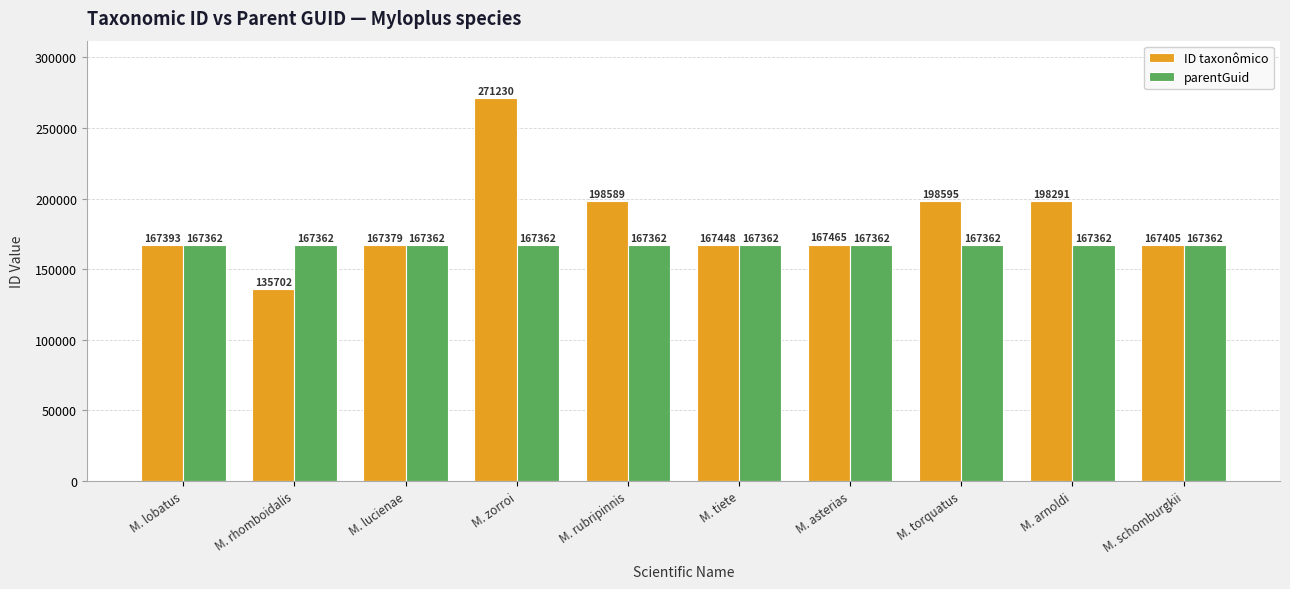

Which series has the largest total across all categories?

ID taxonômico